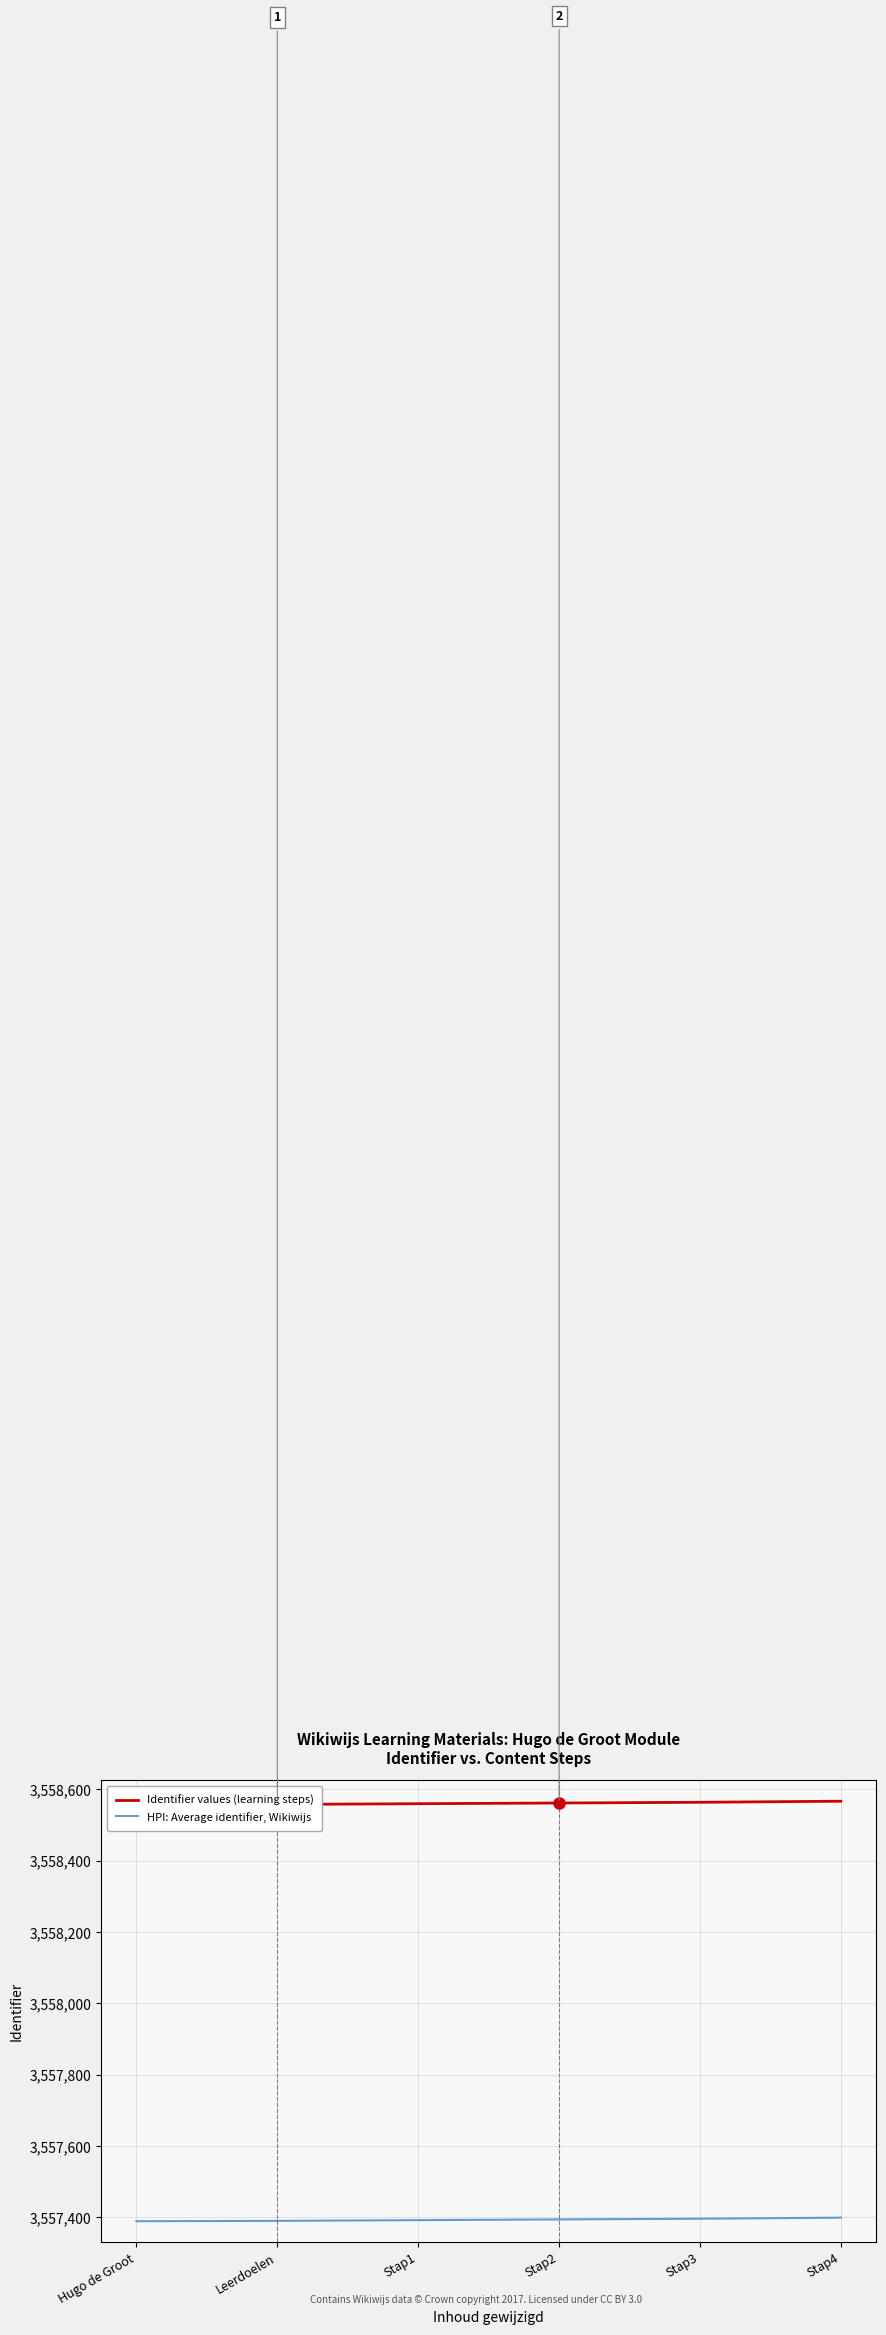

True or false: HPI: Average identifier, Wikiwijs has a value of 965563.9 at Stap2.

False